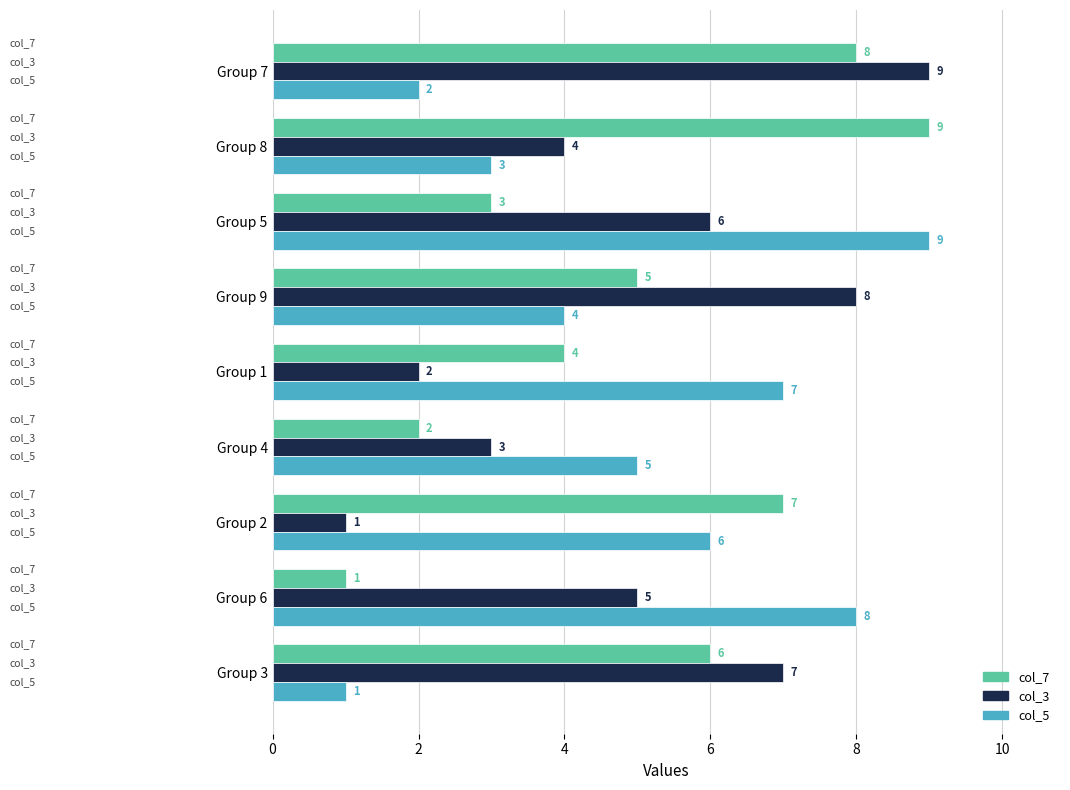

How many data points does each series have?

9